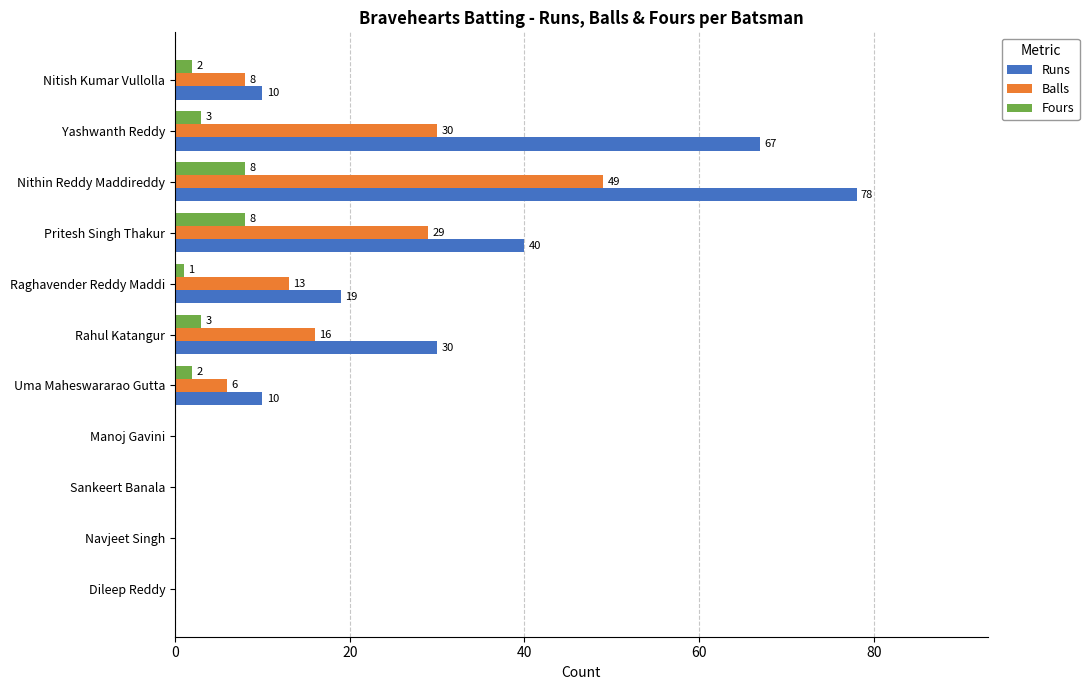

What is the sum of all Balls values?

151